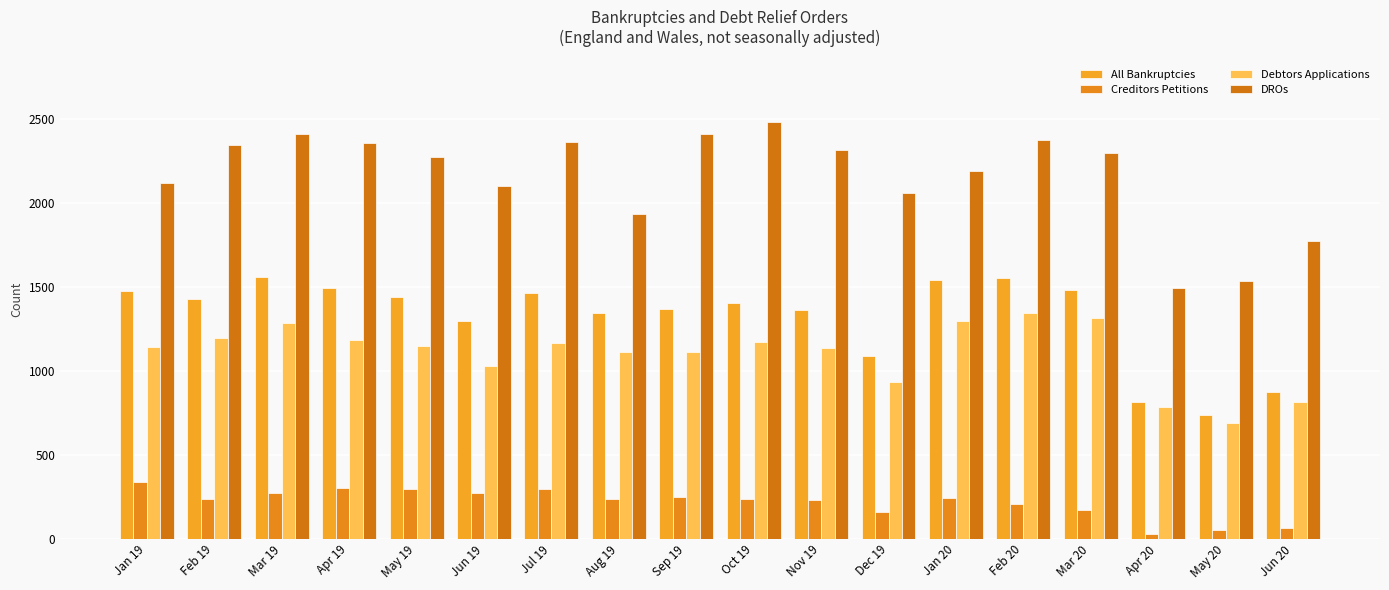

What is the difference between the highest and lowest values at Jan 19?

1779